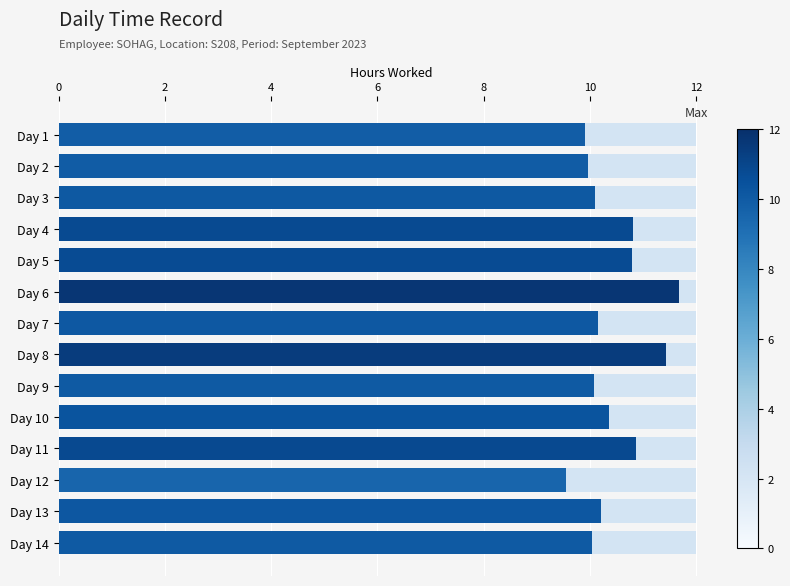

What is the total value across all series at Day 11?

12.0